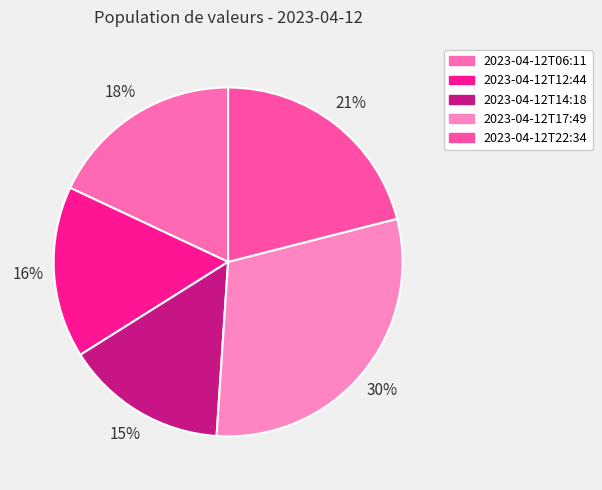

The 2023-04-12T22:34 slice represents 33% of the pie. True or false?

False